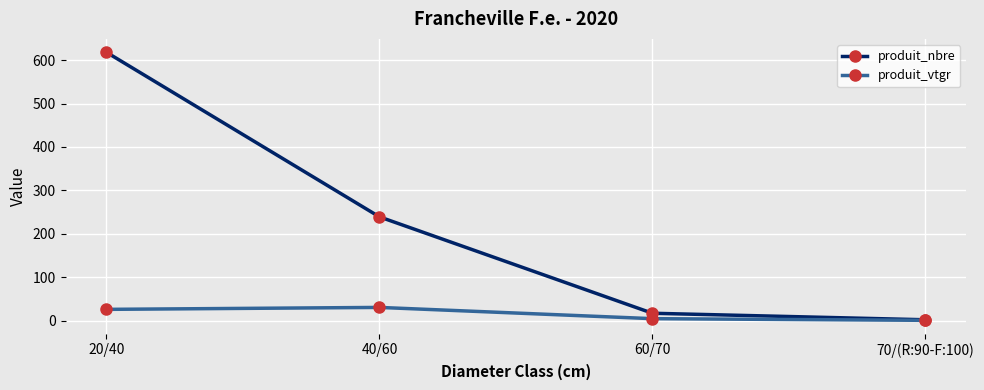

What is the maximum value for produit_vtgr?

30.5